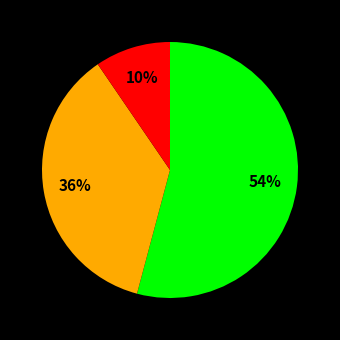

Is there any slice that represents more than half of the pie?

Yes